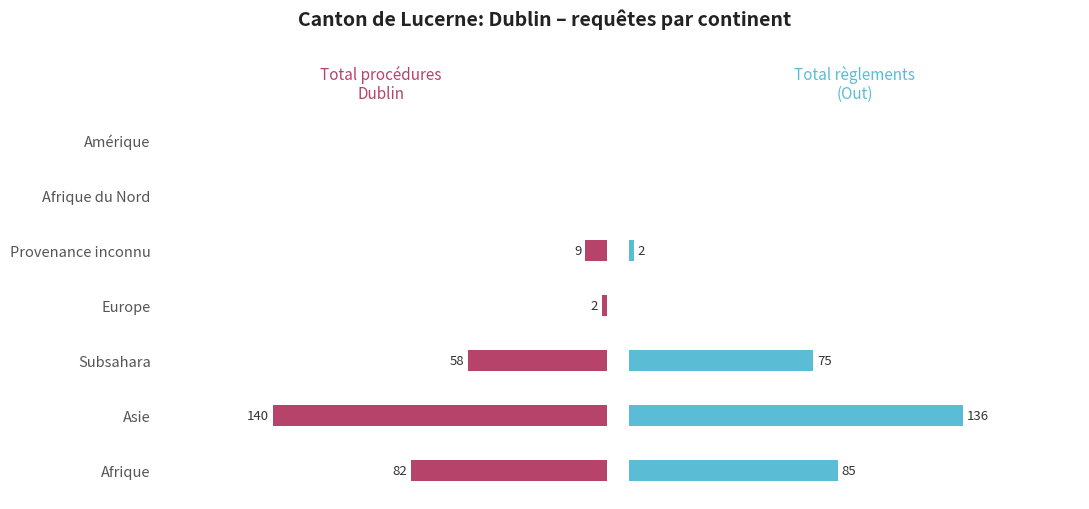

Is the value of Total procédures Dublin at Afrique greater than the value of Total règlements (Out) at Afrique?

No